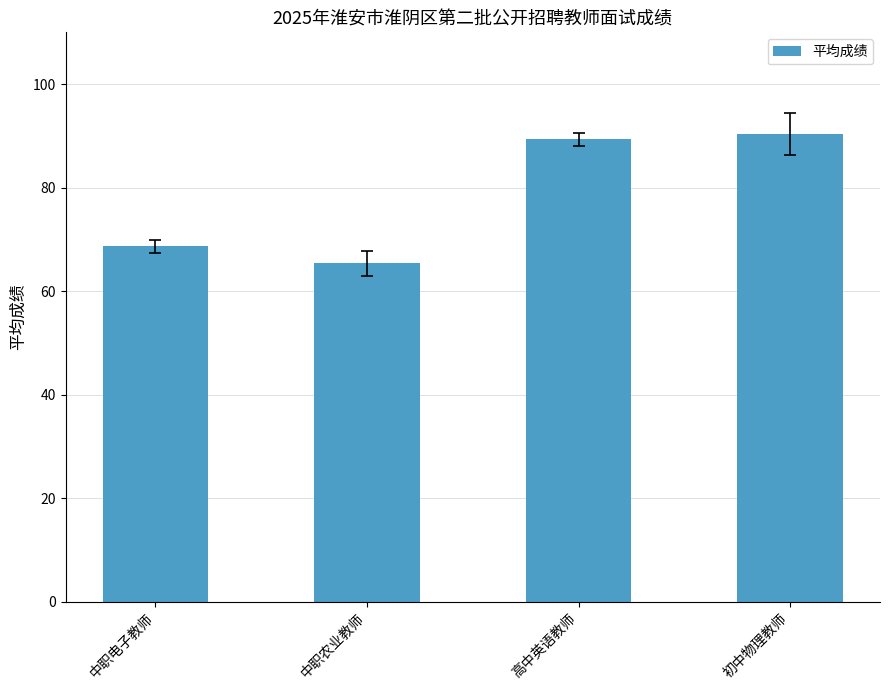

Rank the categories by value from highest to lowest.

初中物理教师, 高中英语教师, 中职电子教师, 中职农业教师